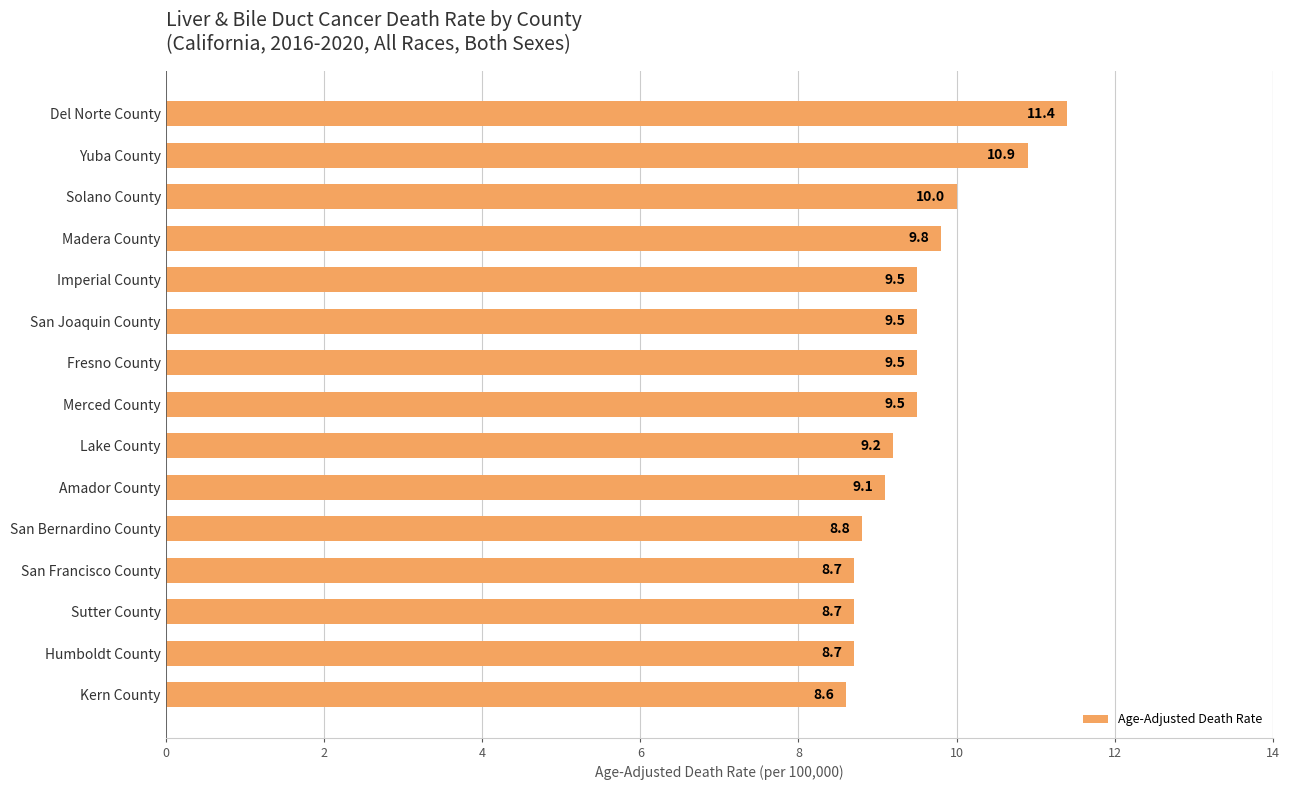

Is it true that the value at Sutter County is 3.5?

False